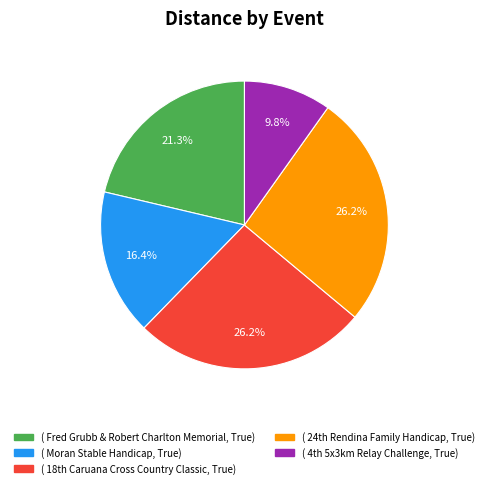

How many segments does this pie chart have?

5